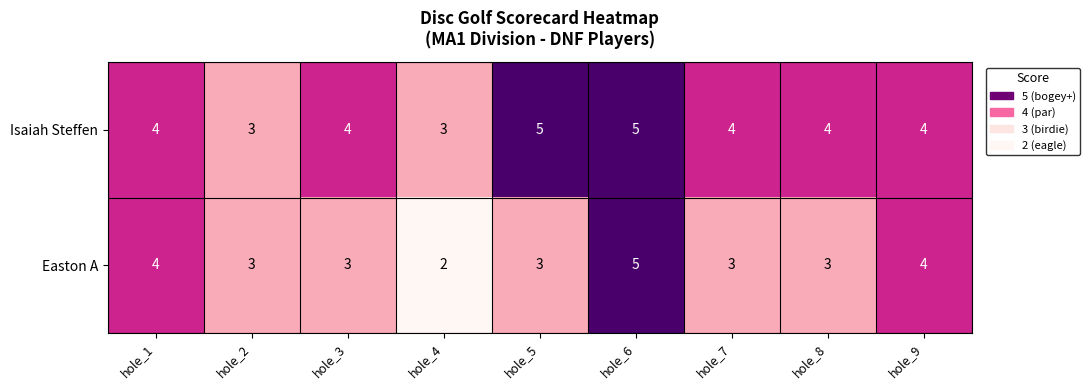

What is the greatest value displayed?

5